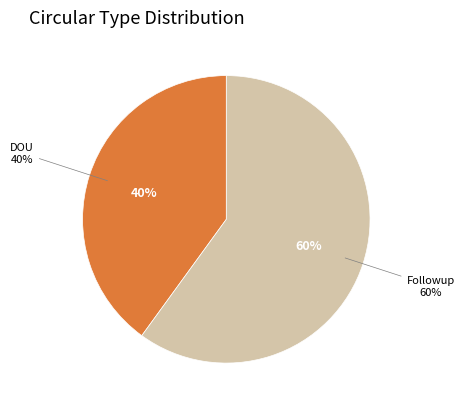

Is Jun the majority of the pie?

No